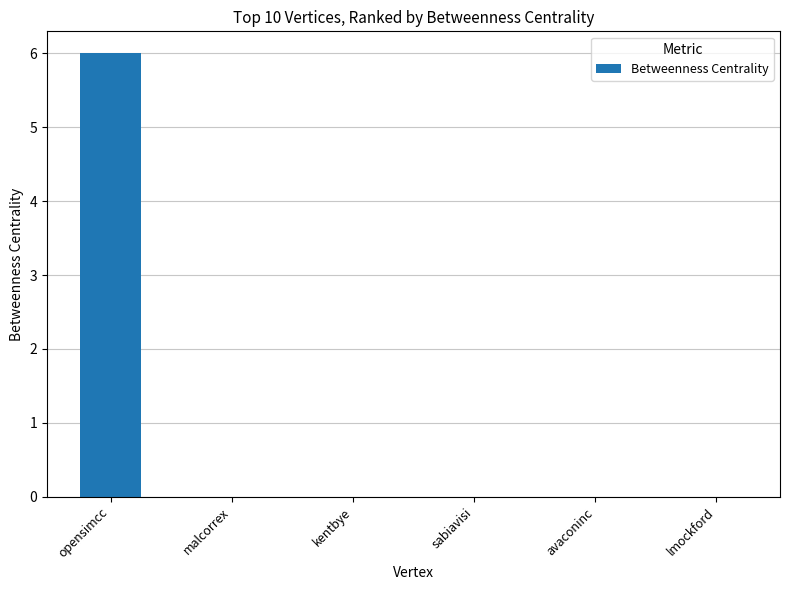

Reading left to right, what are all the values shown in this chart?

opensimcc=6	malcorrex=0	kentbye=0	sabiavisi=0	avaconinc=0	lmockford=0